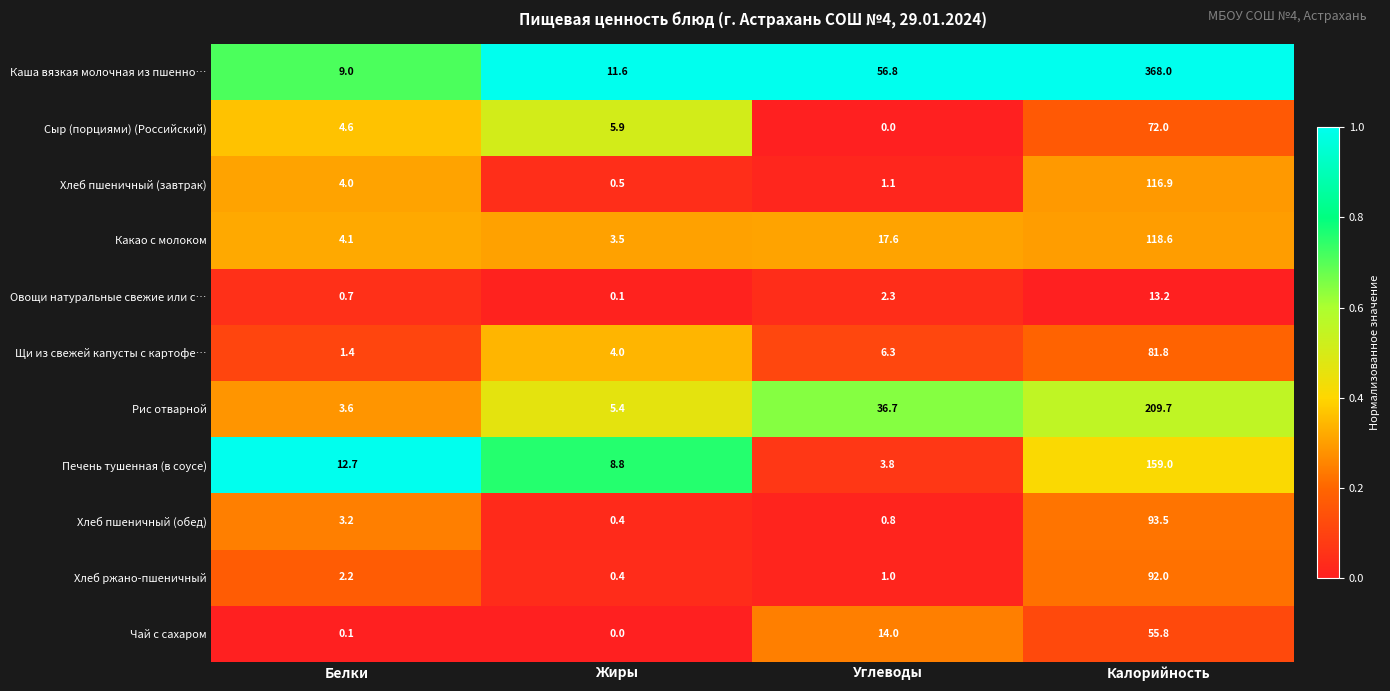

Which series has the largest range (max minus min)?

Каша вязкая молочная из пшенно…